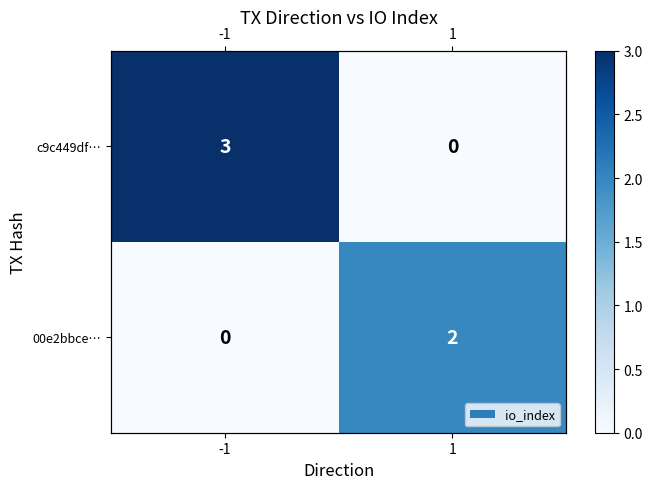

At which label is c9c449df… closest to 1?

1